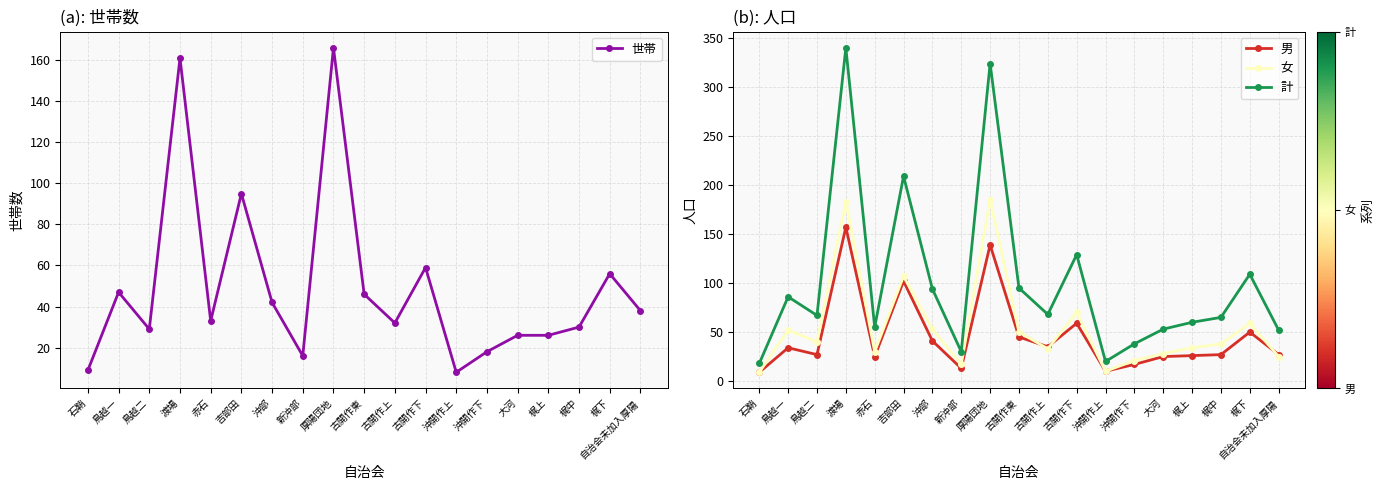

Which category has the lowest value in the 女 series?

石鞘